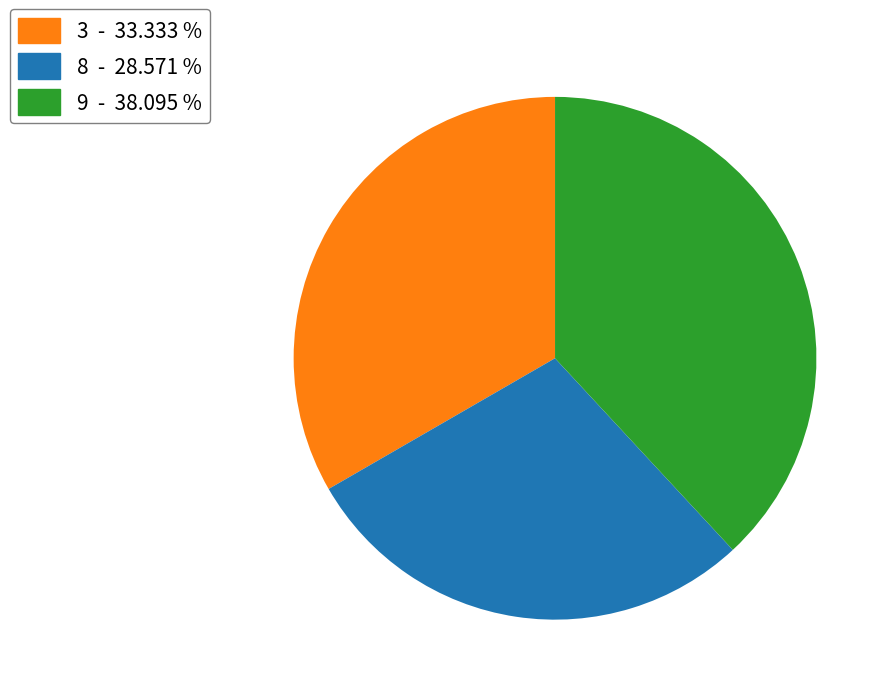

What is the smallest slice in the pie chart?

8 - 28.571 %